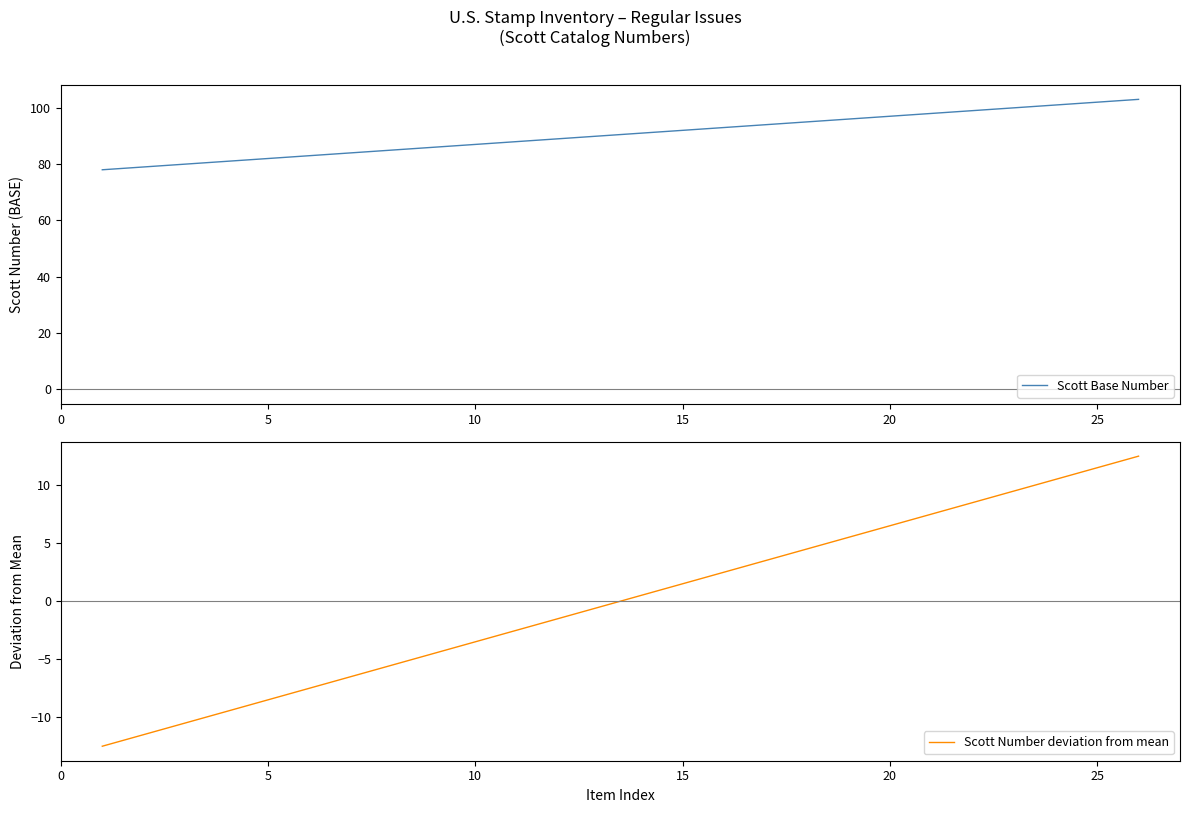

What is the difference between the highest and lowest values at 10?

90.5